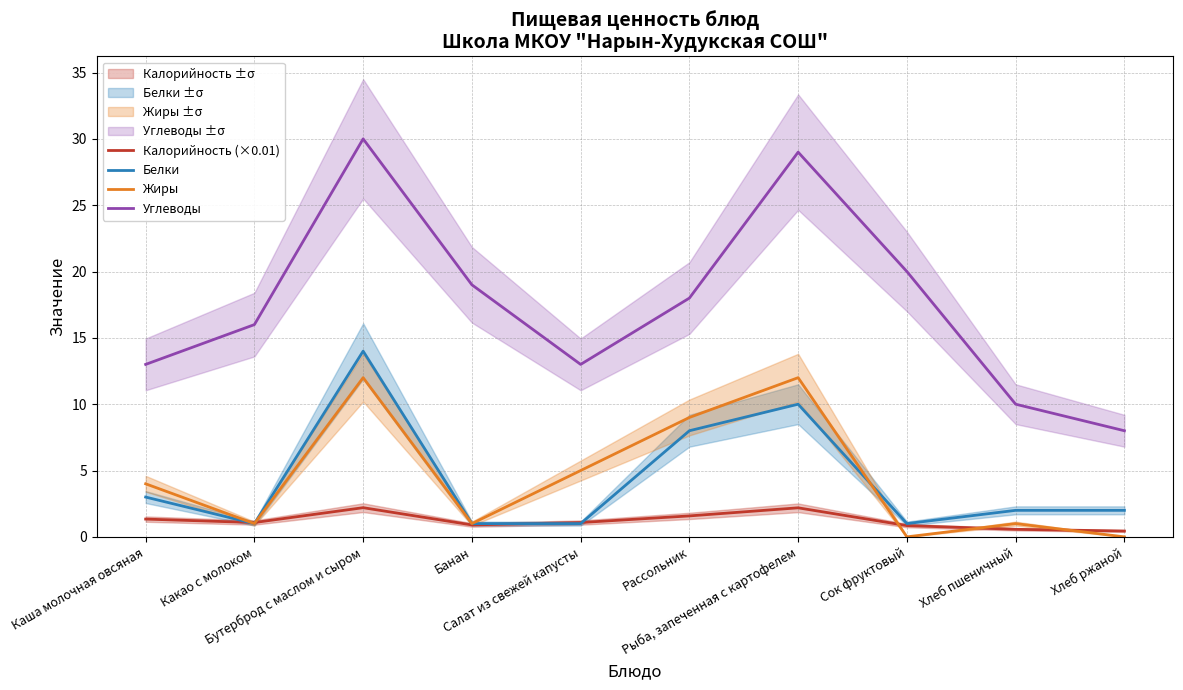

At which label does Жиры first exceed 4?

Бутерброд с маслом и сыром